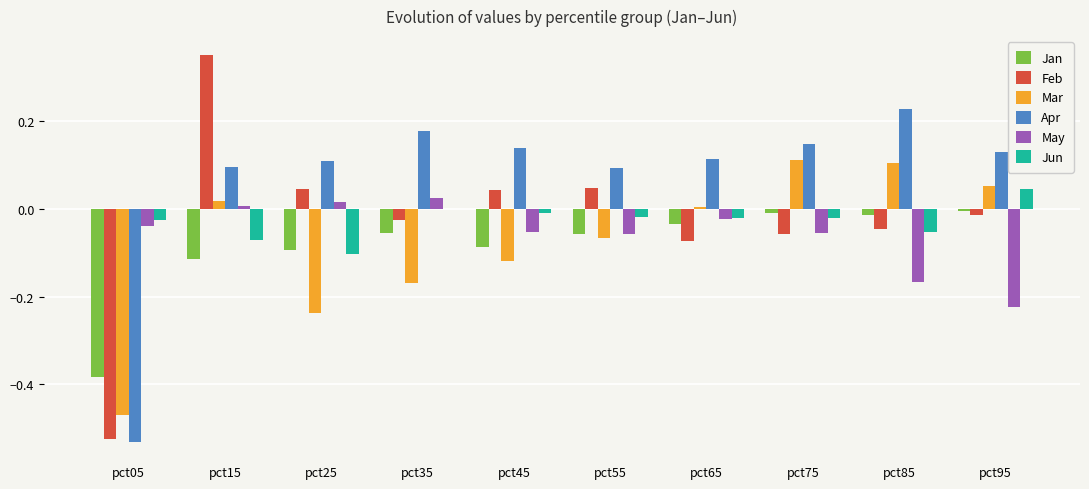

How many groups of bars are there?

10